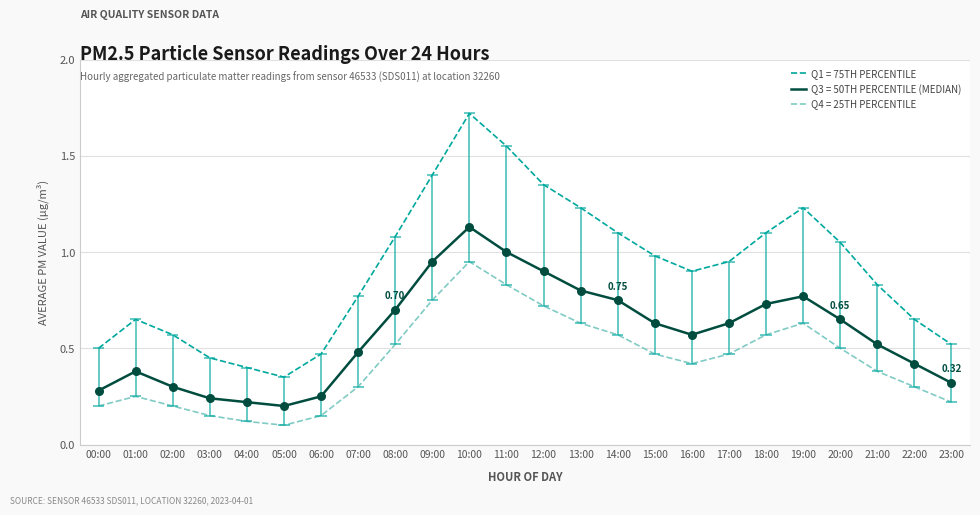

Which series has the largest total across all categories?

P1_q1